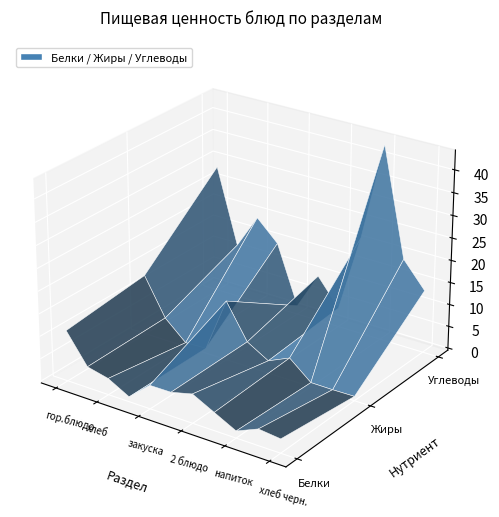

Reading left to right, what are all the values shown in this chart?

Белки: гор.блюдо=10.9	гор.напиток=4.2	хлеб=3.2	фрукты=0.6	закуска=4.8	1 блюдо=4.8	2 блюдо=6.0	гарнир=3.5	напиток=1.1	хлеб бел.=3.2	хлеб черн.=2.6
Жиры: гор.блюдо=13.0	гор.напиток=4.6	хлеб=0.4	фрукты=0.6	закуска=12.9	1 блюдо=5.1	2 блюдо=2.3	гарнир=4.5	напиток=0.4	хлеб бел.=0.4	хлеб черн.=0.5
Углеводы: гор.блюдо=28.5	гор.напиток=11.6	хлеб=19.3	фрукты=14.7	закуска=1.5	1 блюдо=9.8	2 блюдо=3.8	гарнир=21.4	напиток=43.4	хлеб бел.=19.3	хлеб черн.=13.6